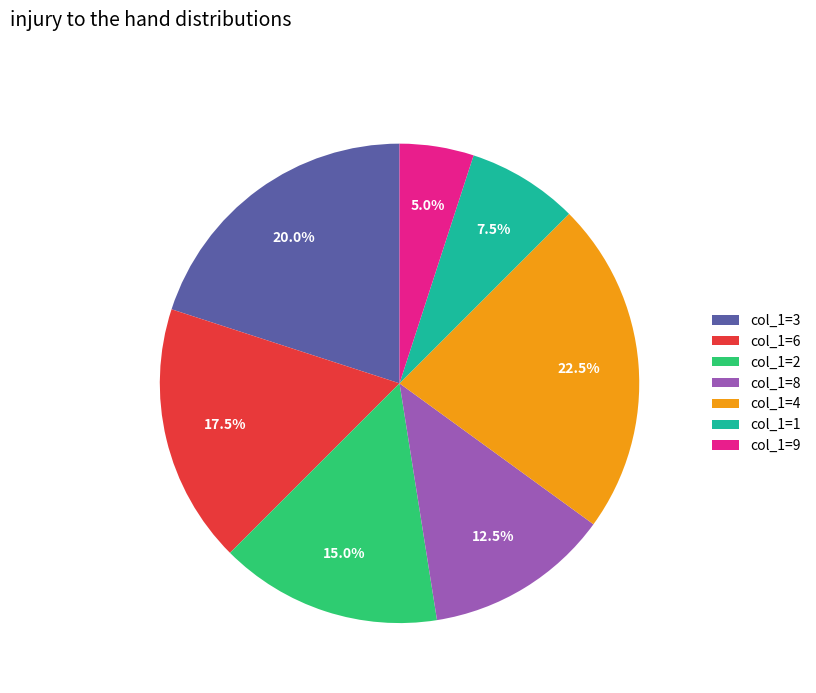

Count the number of slices in the pie.

7